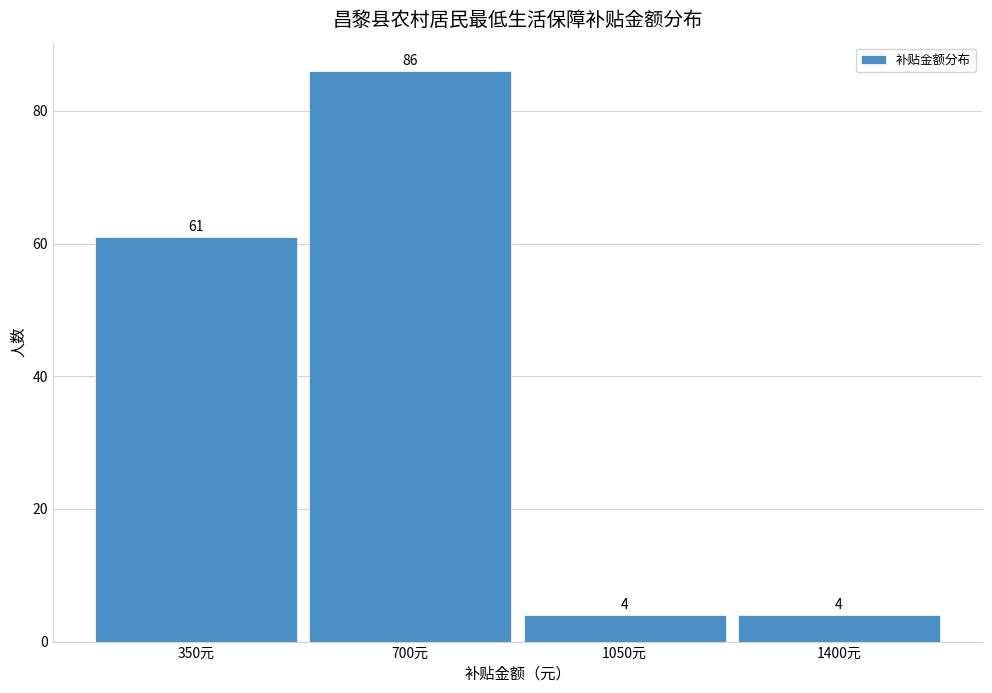

What is the height of the bar covering 1225 to 1575 on the x-axis? The bar edges are not printed on the chart, so give them approximately, as read against the axis.

4